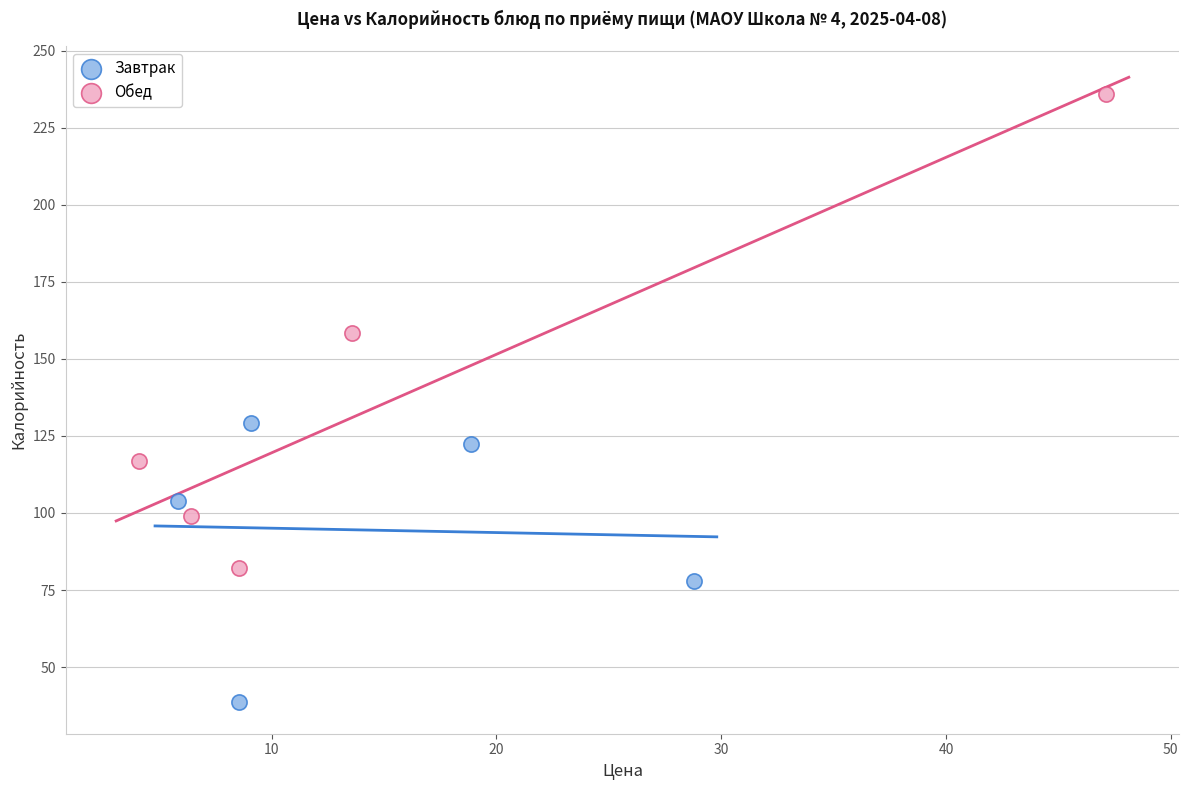

Which series reaches the maximum Y coordinate?

Обед